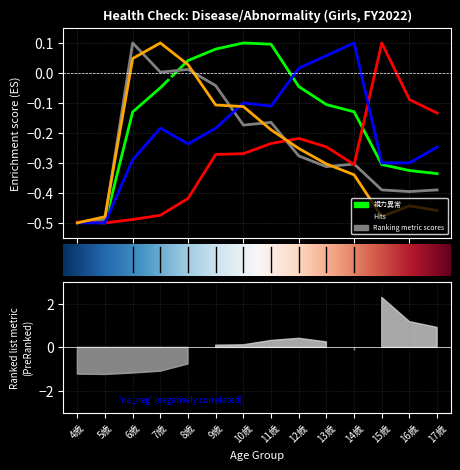

Count the number of data series in this chart.

6